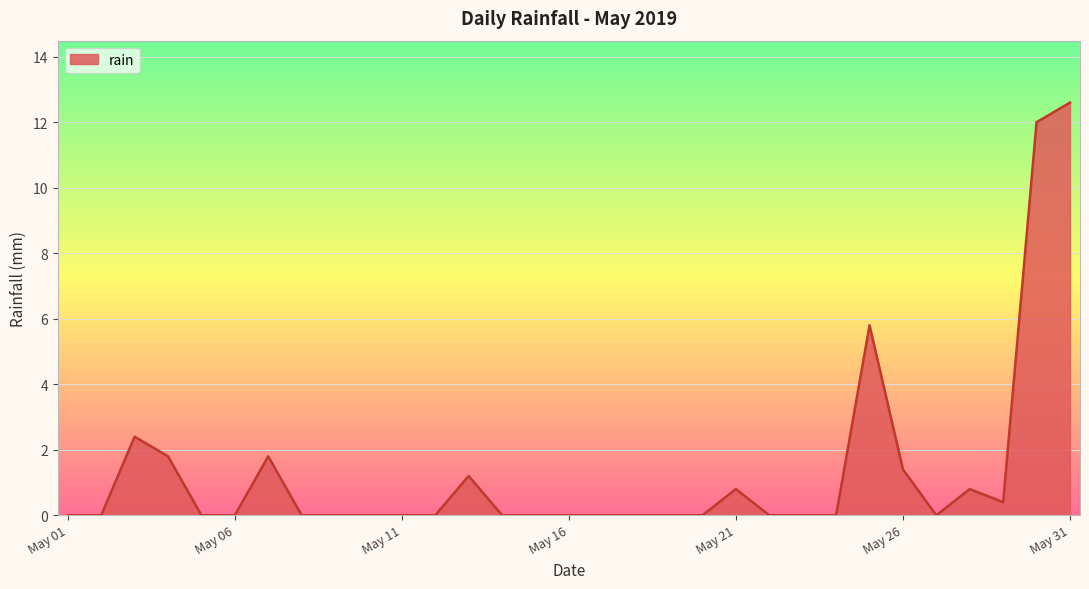

Reading left to right, extract all data points from this chart.

0.0	0.0	2.4	1.8	0.0	0.0	1.8	0.0	0.0	0.0	0.0	0.0	1.2	0.0	0.0	0.0	0.0	0.0	0.0	0.0	0.8	0.0	0.0	0.0	5.8	1.4	0.0	0.8	0.4	12.0	12.6